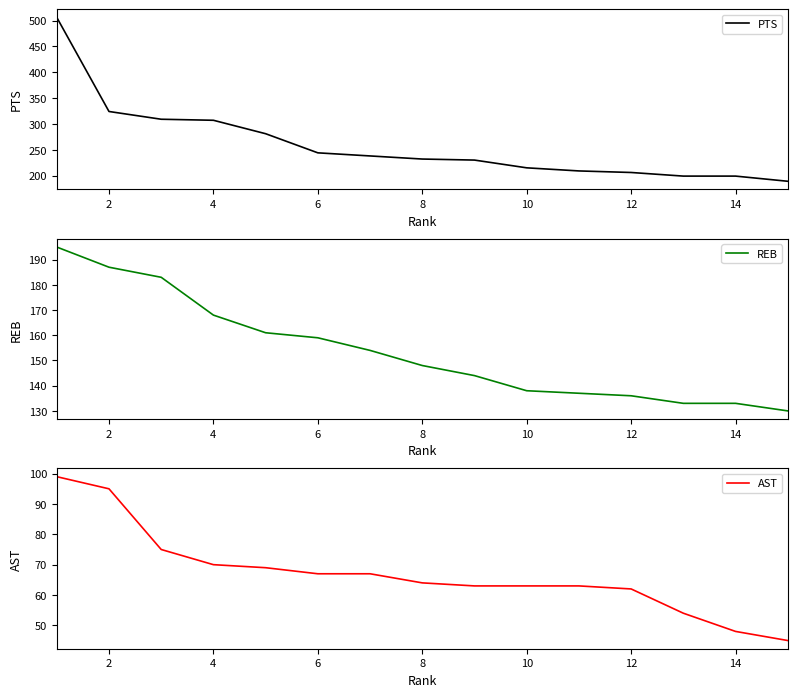

What is the difference between the second highest and second lowest values in the REB series?

54